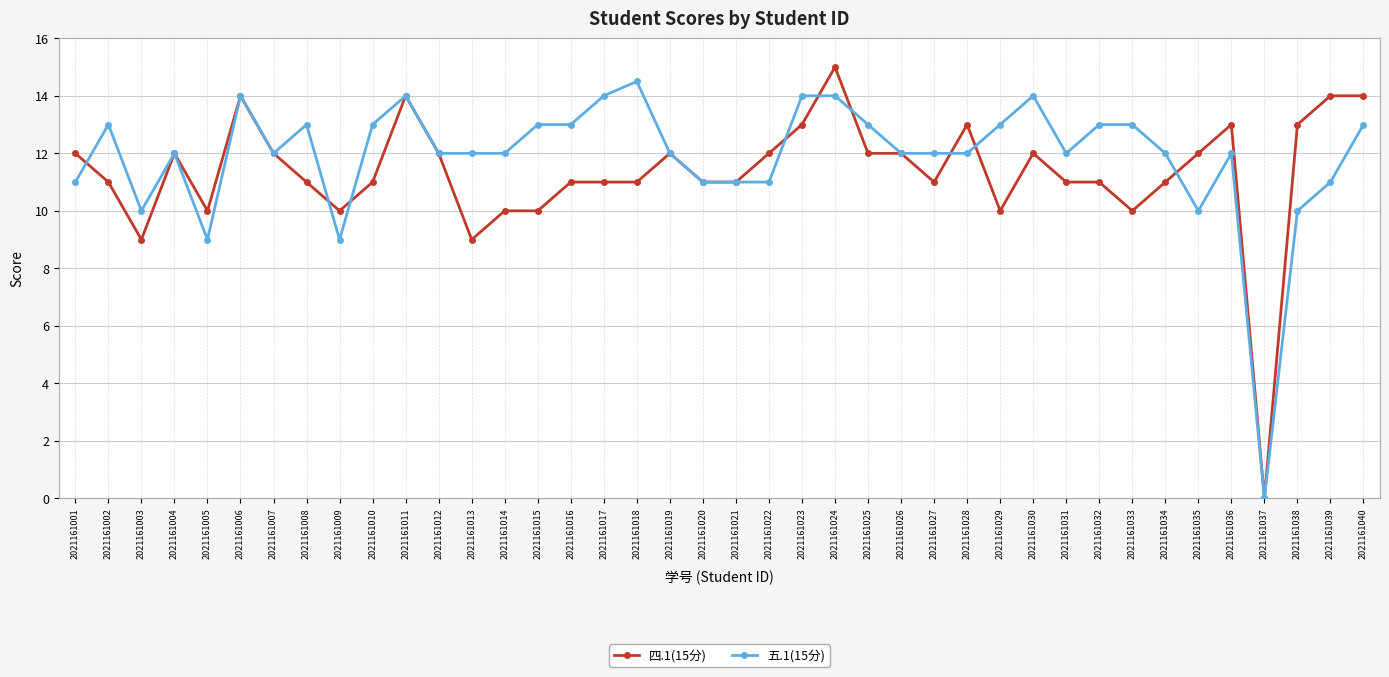

What is the highest value of the 五.1(15分) series?

14.5